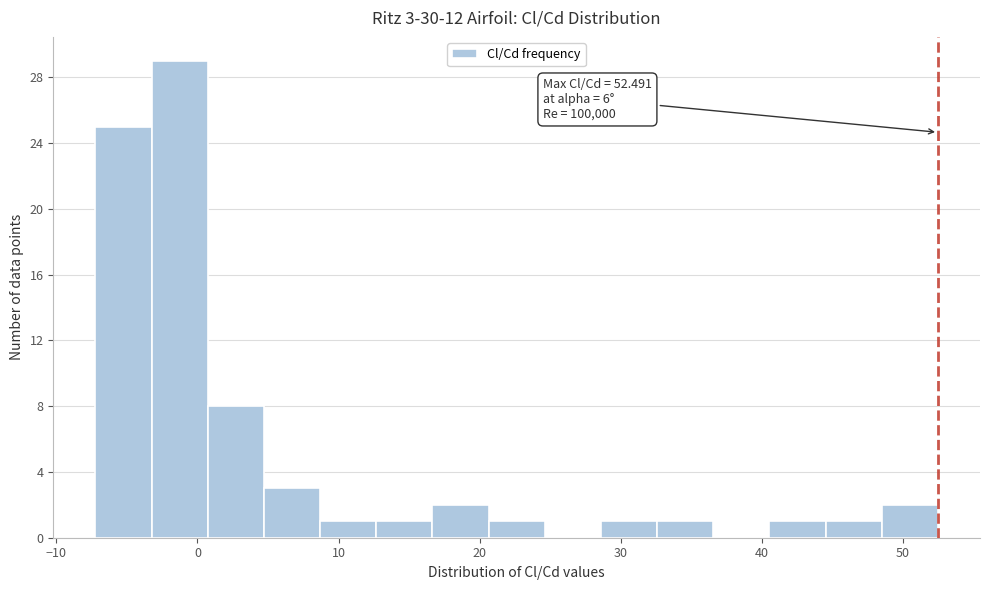

Read against the x-axis, roughly where is the centre of the tallest bar?

-1